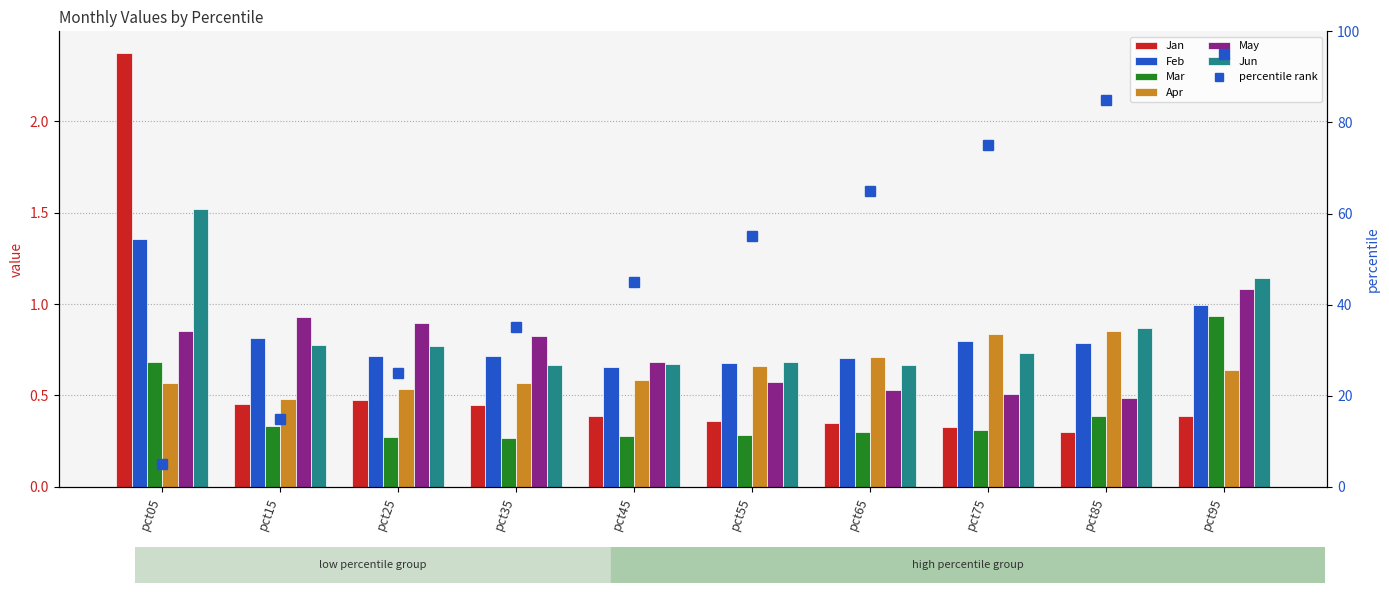

Reading right to left, list all the values displayed in this chart.

Jan: 0.4	0.3	0.3	0.3	0.4	0.4	0.4	0.5	0.5	2.4
Feb: 1.0	0.8	0.8	0.7	0.7	0.7	0.7	0.7	0.8	1.4
Mar: 0.9	0.4	0.3	0.3	0.3	0.3	0.3	0.3	0.3	0.7
Apr: 0.6	0.9	0.8	0.7	0.7	0.6	0.6	0.5	0.5	0.6
May: 1.1	0.5	0.5	0.5	0.6	0.7	0.8	0.9	0.9	0.9
Jun: 1.1	0.9	0.7	0.7	0.7	0.7	0.7	0.8	0.8	1.5